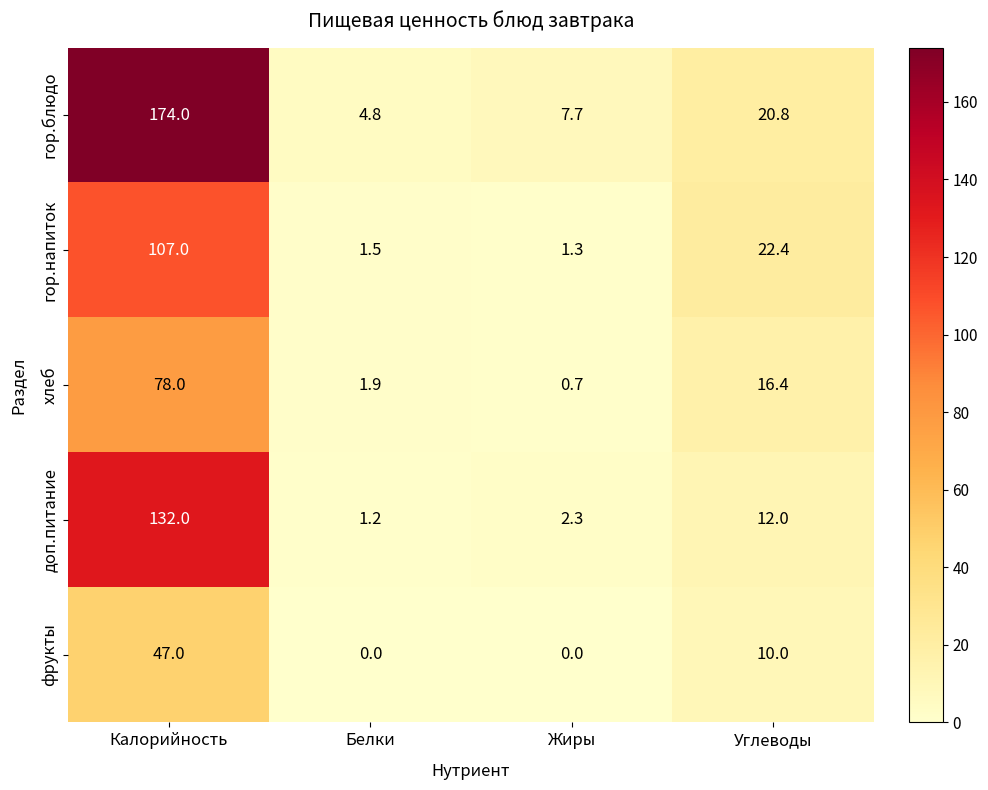

Which series has the largest range (max minus min)?

гор.блюдо